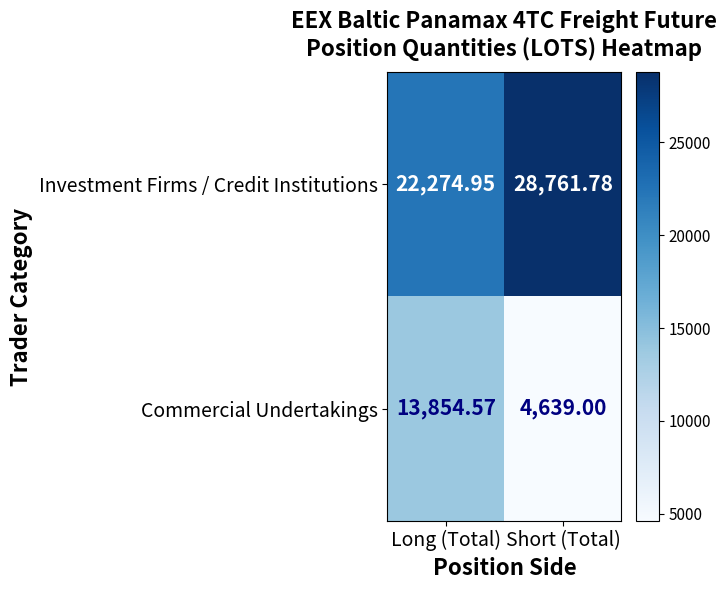

Rank the series at Long (Total) from lowest to highest value.

Commercial Undertakings, Investment Firms / Credit Institutions